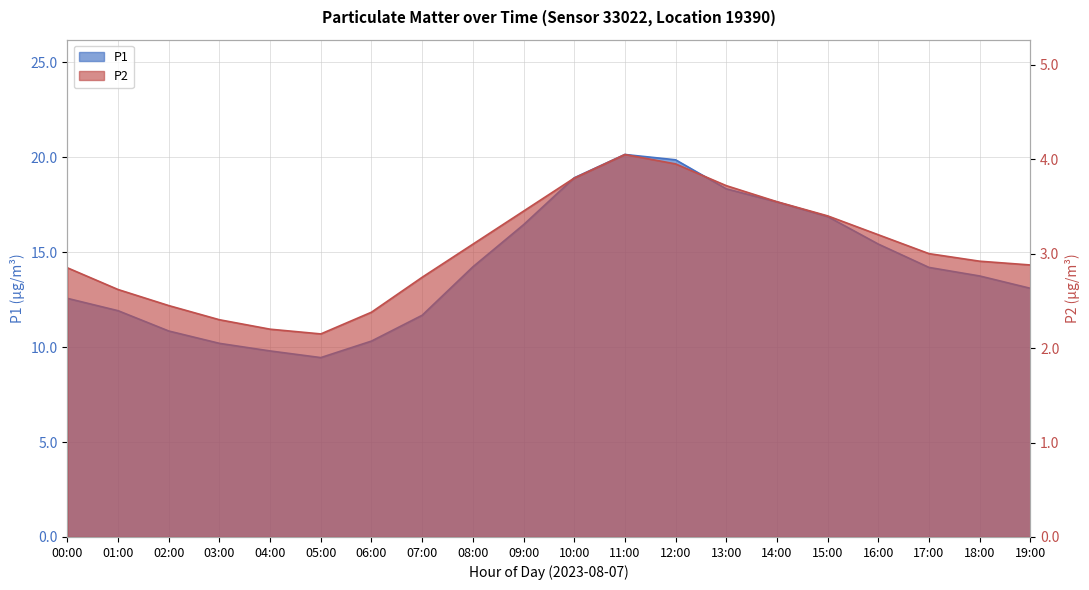

True or false: P1 and P2 intersect in this chart.

False